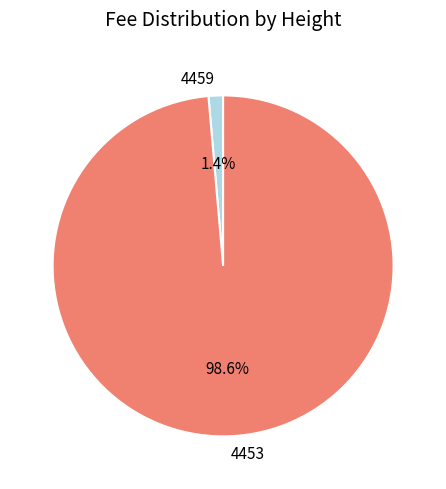

Is there any slice that represents more than half of the pie?

Yes